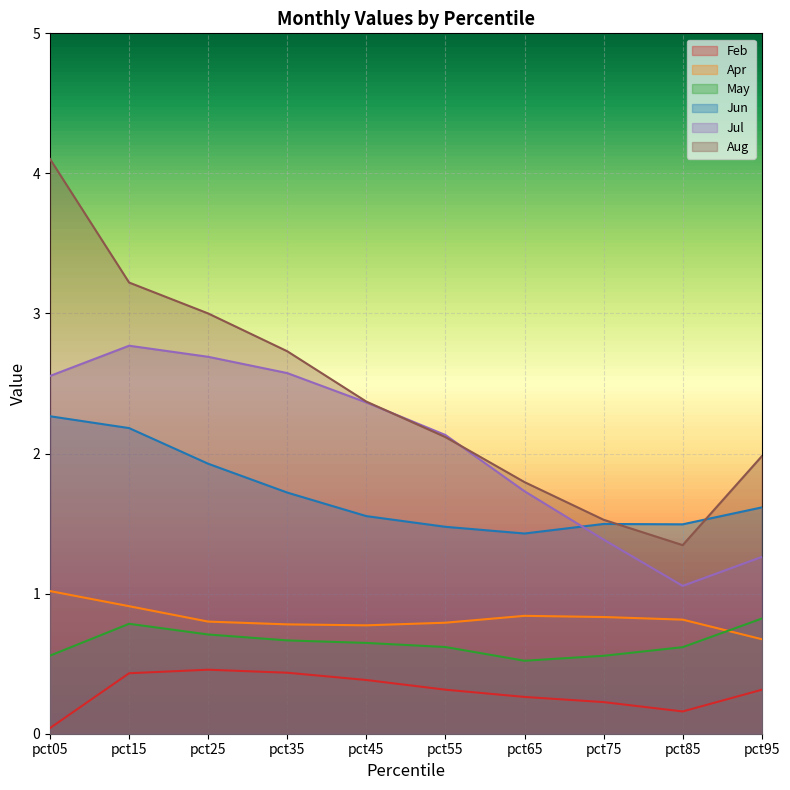

In Jun, how many points are higher than both neighbors (excluding endpoints)?

1